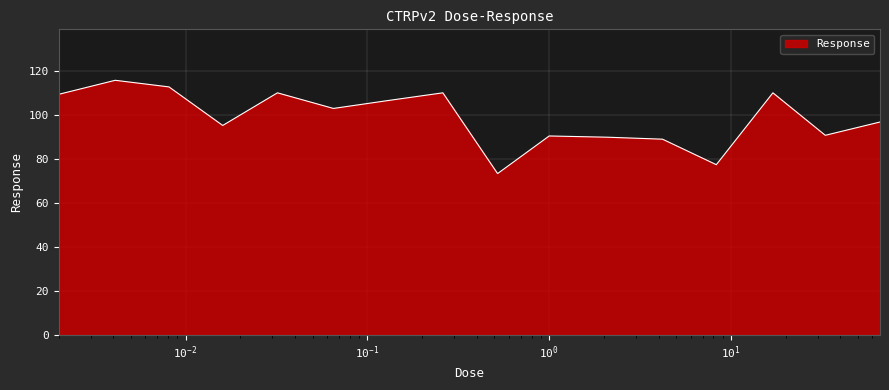

What is the smallest value displayed?

73.5